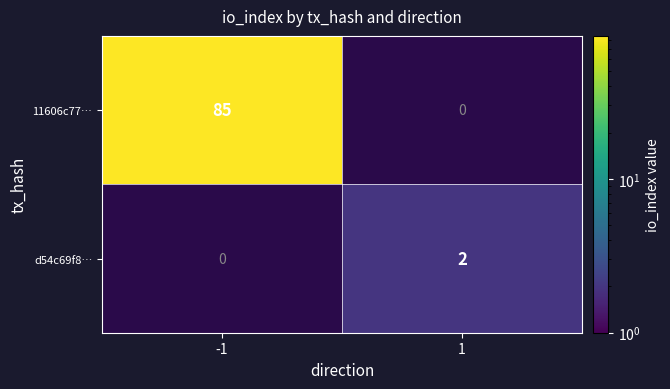

How many data points does each series have?

2